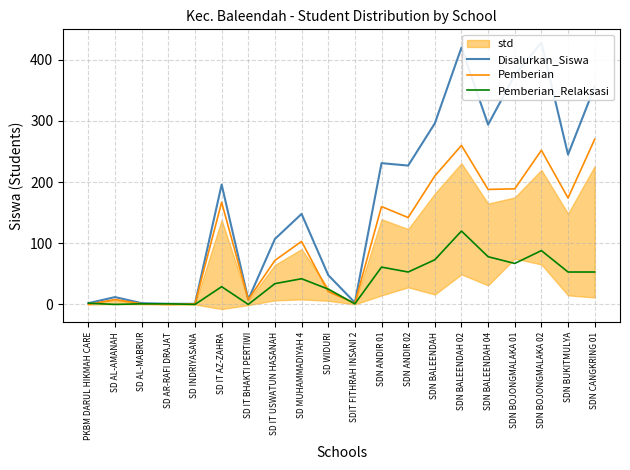

True or false: Disalurkan_Siswa and Pemberian_Relaksasi intersect in this chart.

False